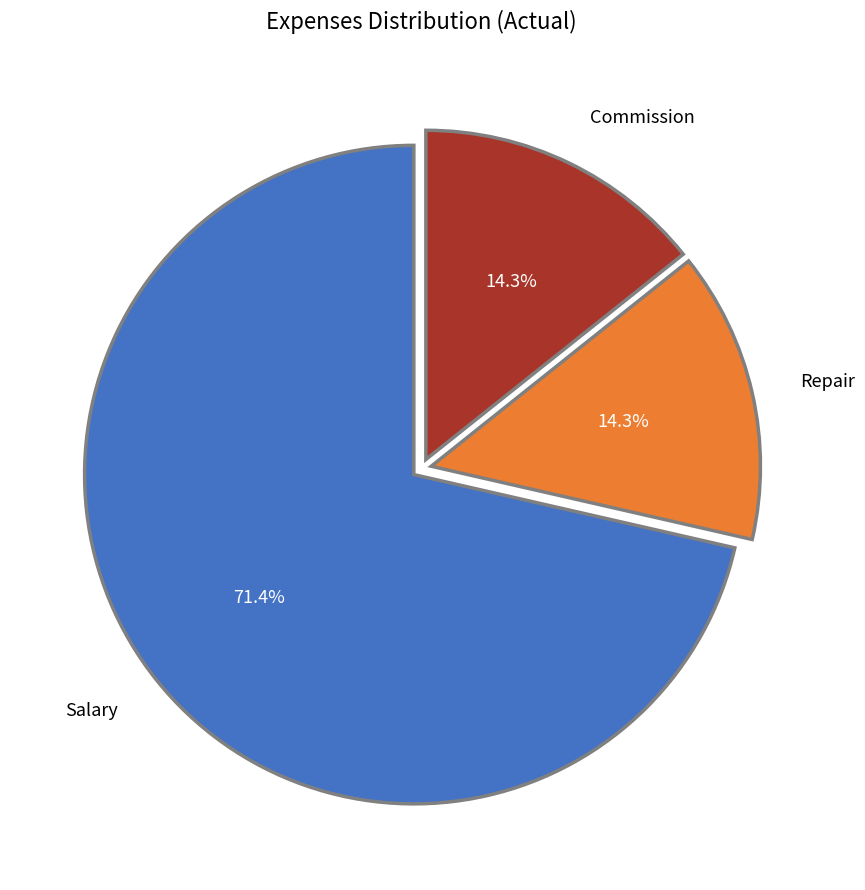

To the nearest percent, what is the average slice percentage?

33%